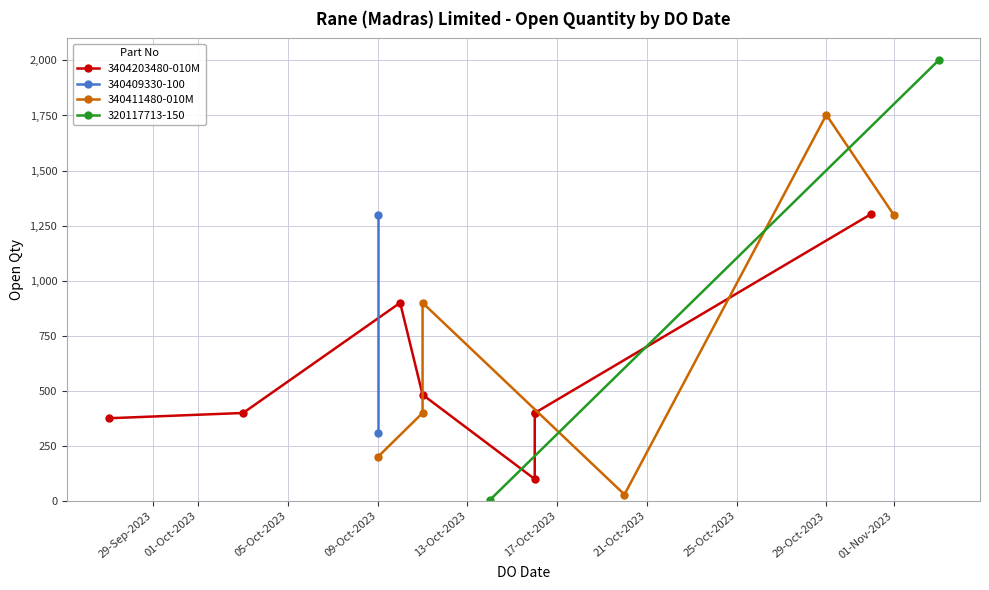

What is the difference between the values at 09/10/2023 and 29/10/2023?

1553